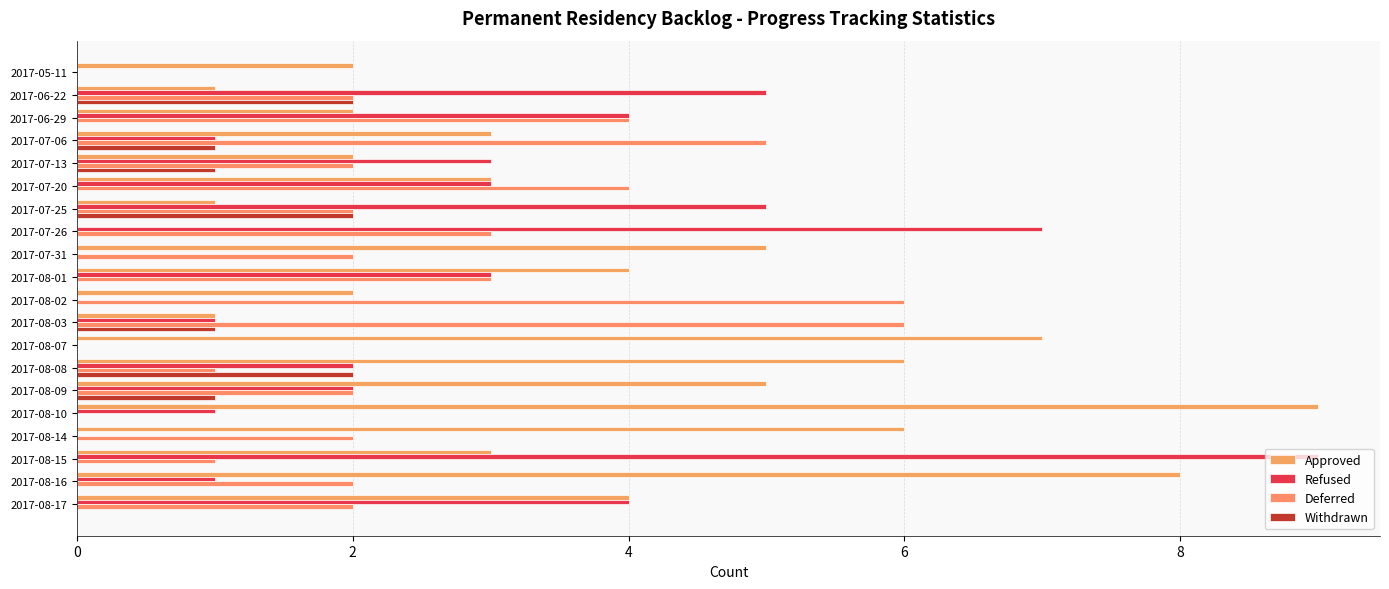

What are all the series names shown in the legend?

Approved, Refused, Deferred, Withdrawn